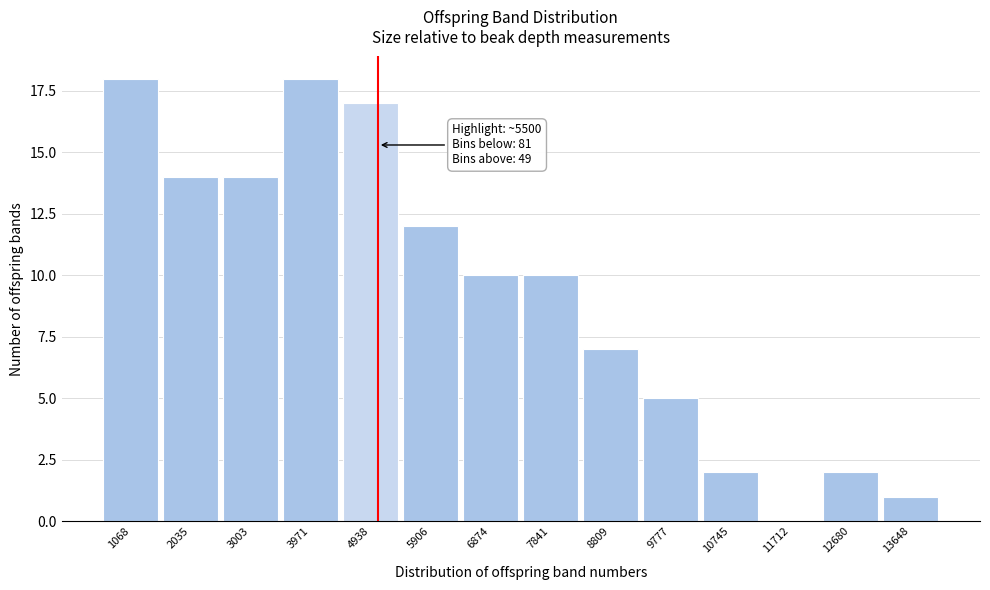

Reading left to right, extract all data points from this chart.

1068=18	2035=14	3003=14	3971=18	4938=17	5906=12	6874=10	7841=10	8809=7	9777=5	10745=2	11712=0	12680=2	13648=1